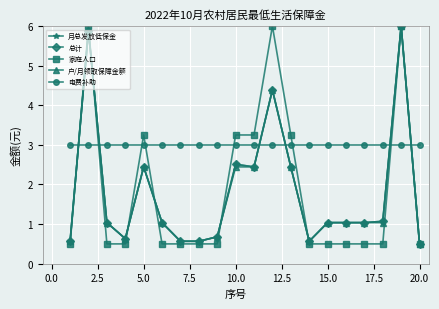

How many lines are shown in the chart?

5